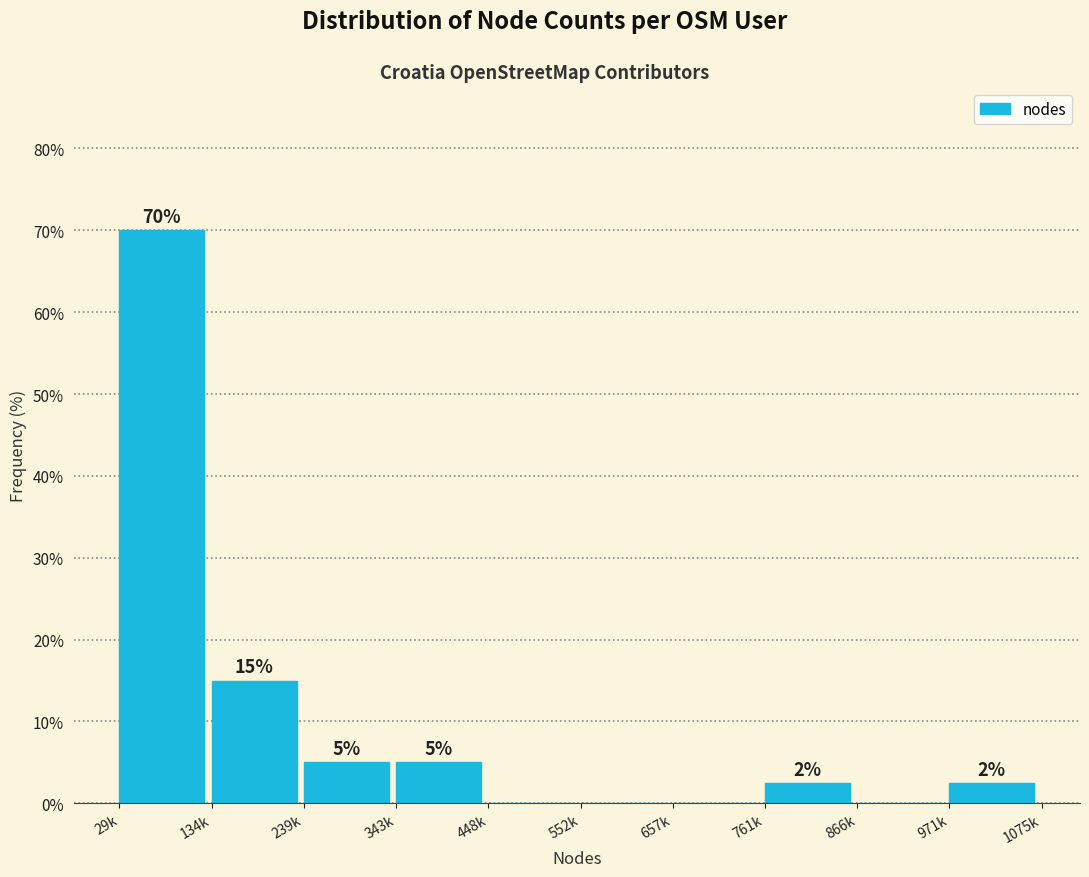

True or false: the data shows 15.0 at 134k.

True